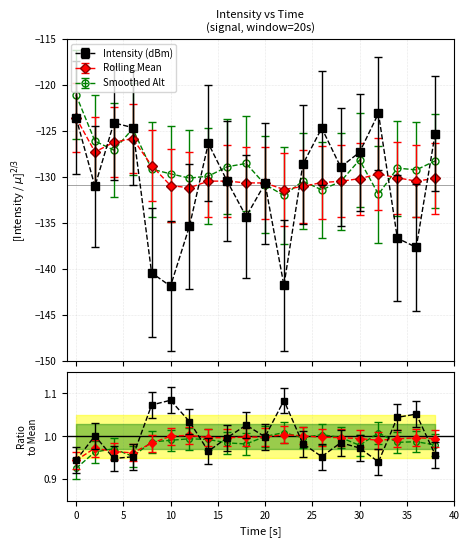

Between which two adjacent categories do rolling_mean and intensity(dBm) first intersect?

2 and 4